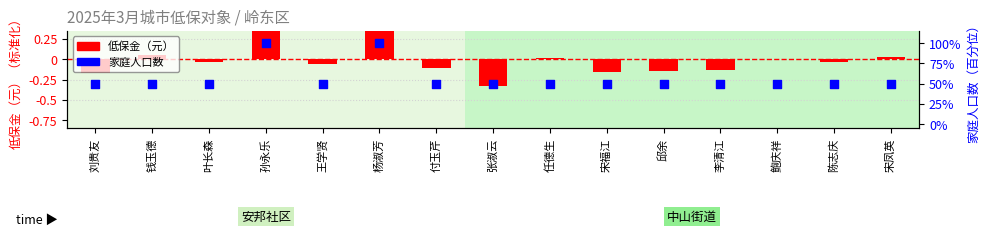

At how many categories does at least one series exceed 74?

2